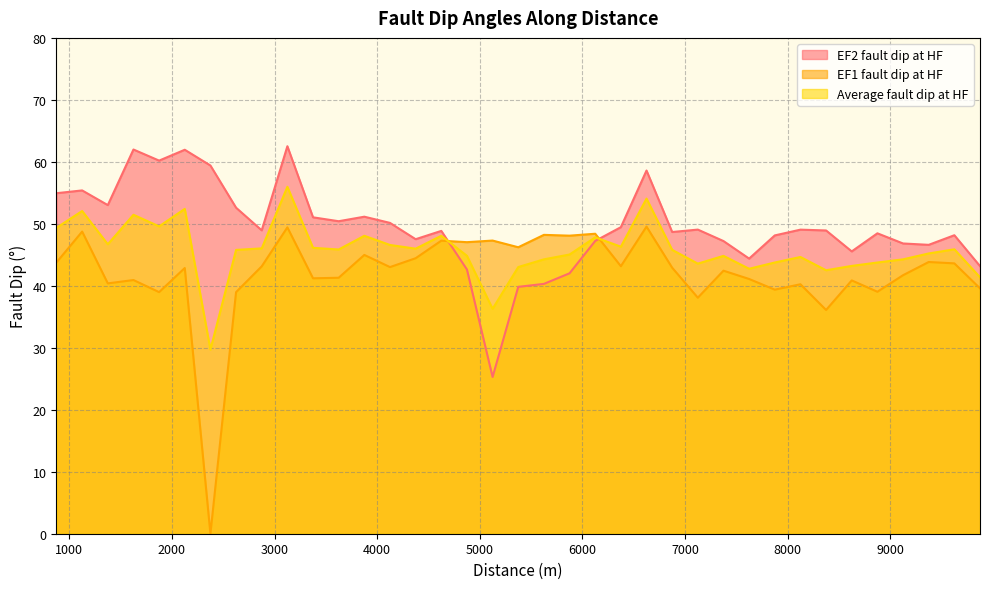

List the series in order of their peak value, lowest first.

EF1 fault dip at HF, Average fault dip at HF, EF2 fault dip at HF